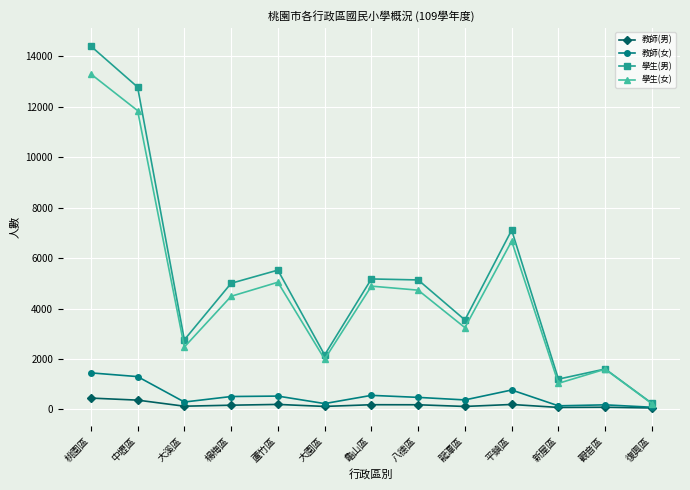

Does the chart display data point markers on the line(s)?

Yes